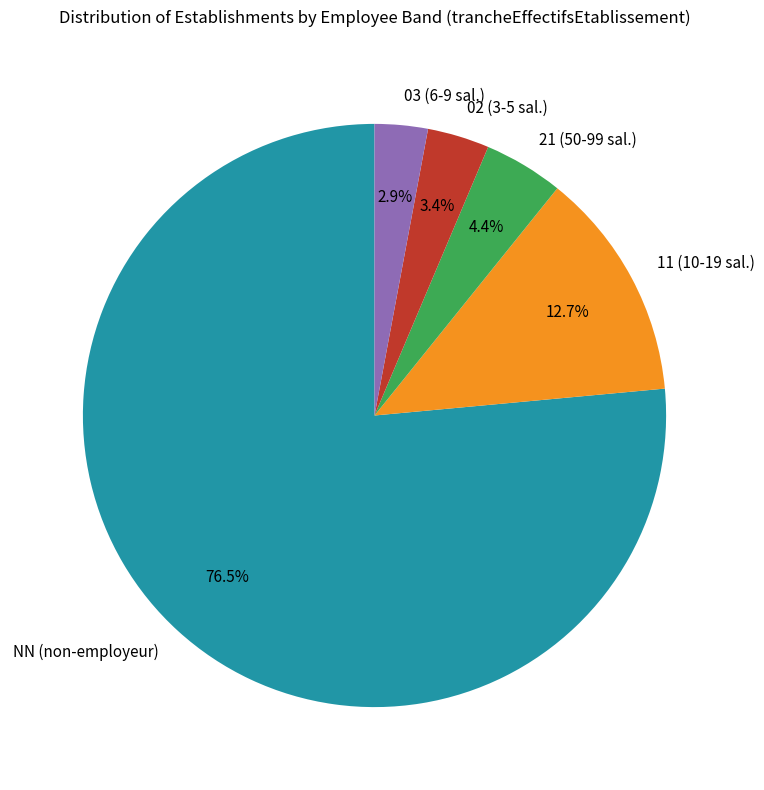

To the nearest percent, what percentage of the pie is 21?

4%